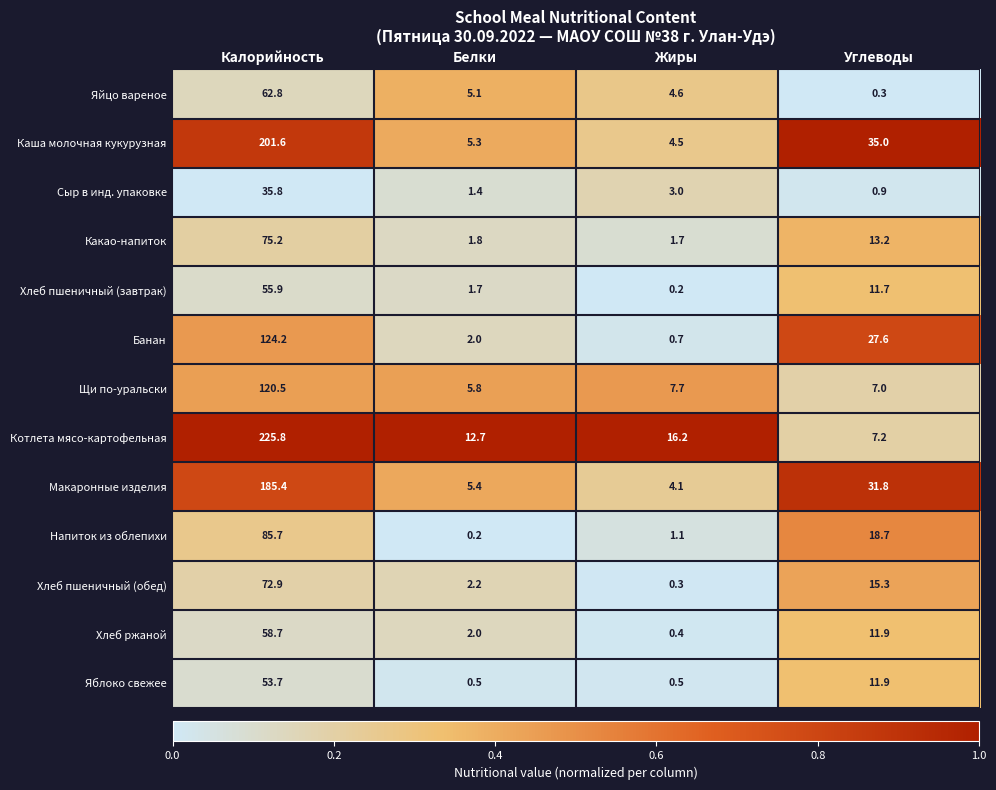

The Какао-напиток series shows 1.8 at Белки. True or false?

True